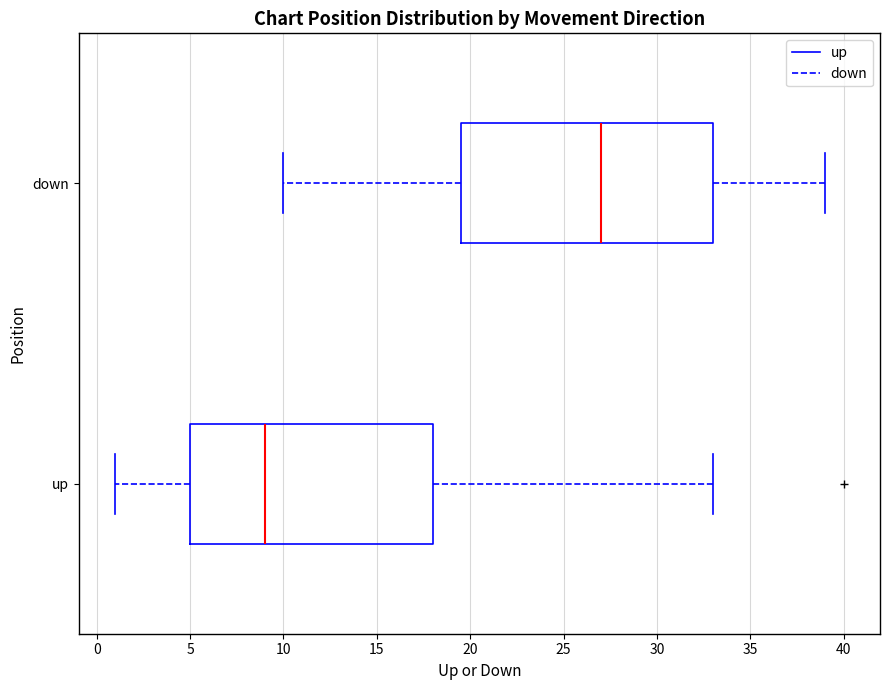

Where does the median line of the box for up sit on the x-axis? The values are not printed on the chart, so give them approximately, as read against the axis.

9.0